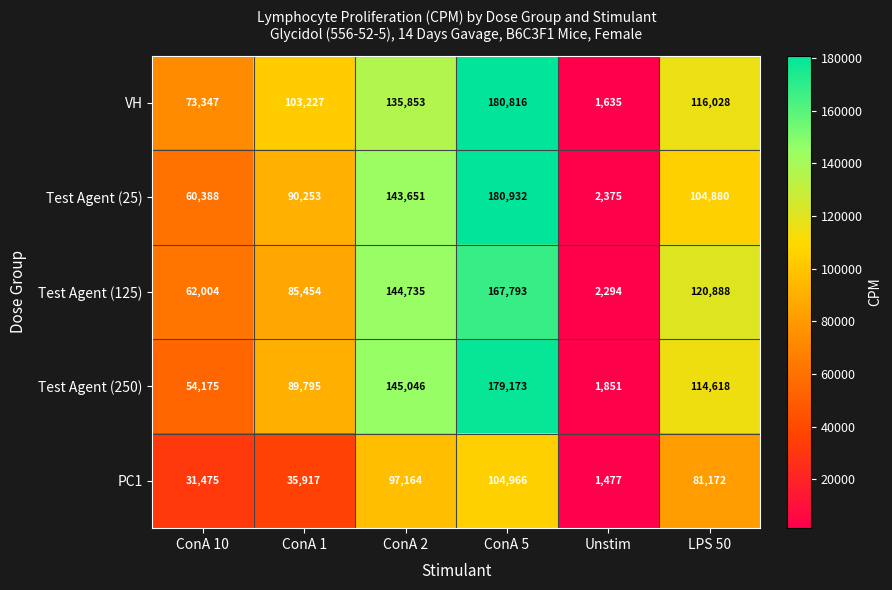

What is the minimum value for Test Agent (250)?

1851